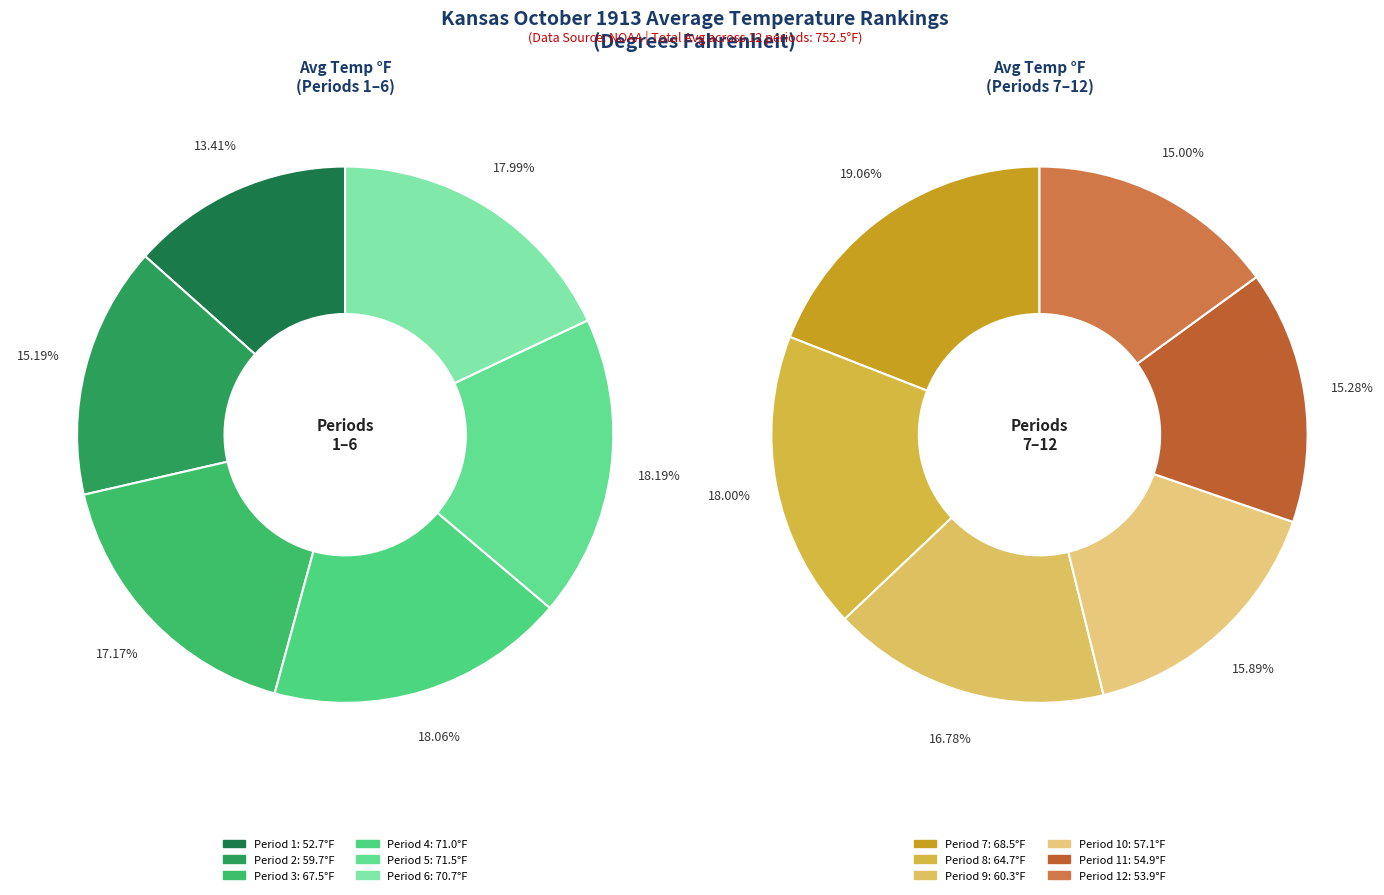

Rank the categories by value from lowest to highest.

Period 1, Period 12, Period 11, Period 10, Period 2, Period 9, Period 8, Period 3, Period 7, Period 6, Period 4, Period 5